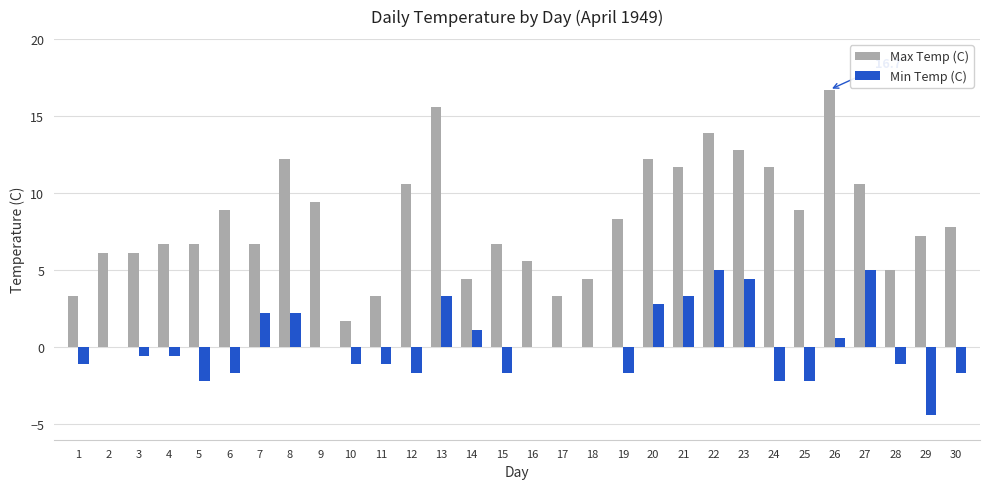

The value of Max Temp (C) at 30 is 7.8. True or false?

True